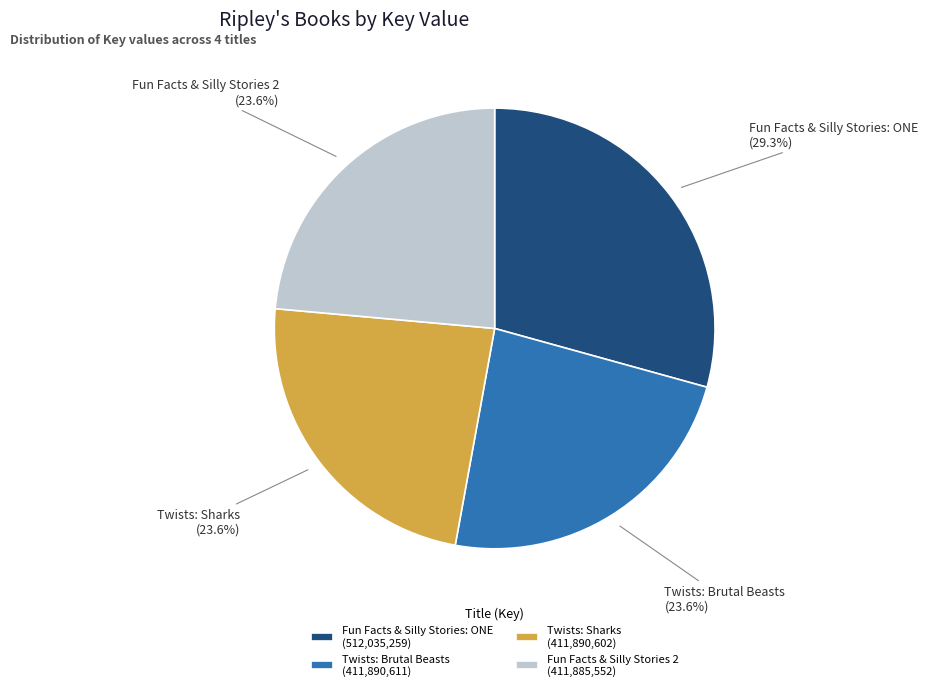

Is the sum of Twists: Brutal Beasts and Fun Facts & Silly Stories 2 greater than half?

No